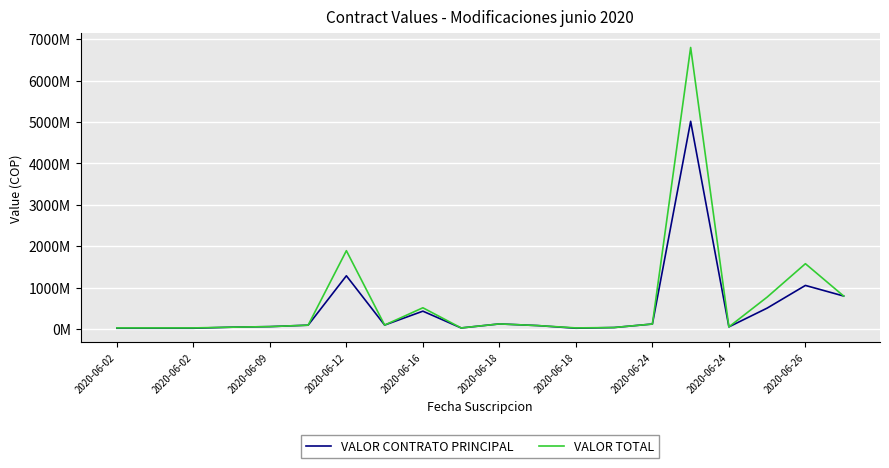

What are all the series names shown in the legend?

VALOR CONTRATO PRINCIPAL, VALOR TOTAL